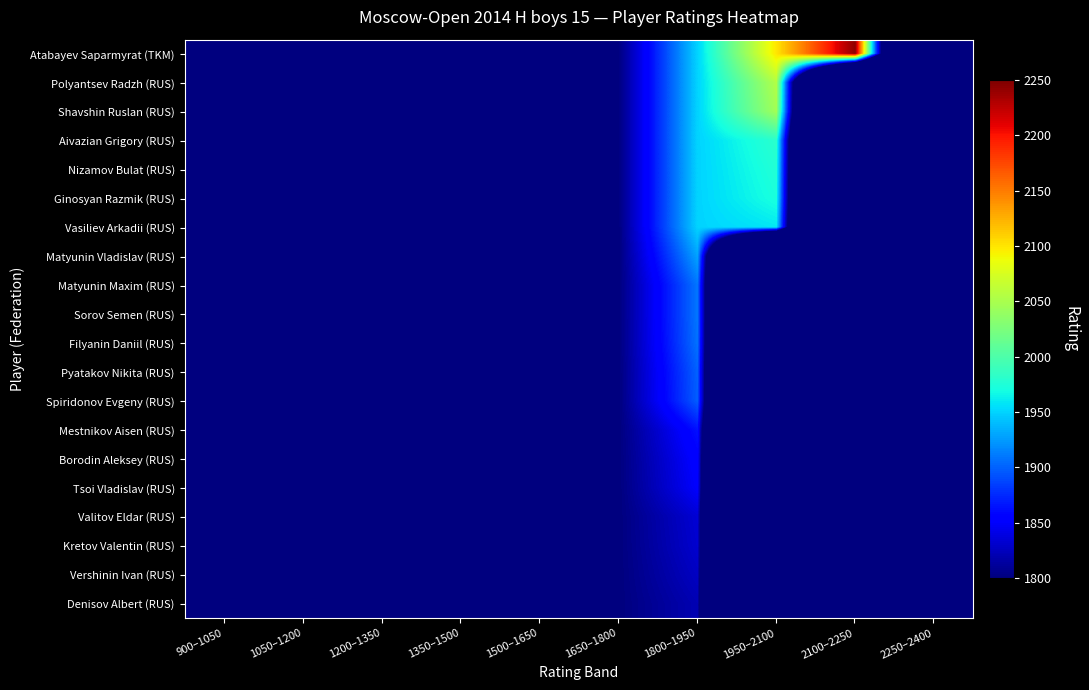

Reading left to right, what are all the values shown in this chart?

Atabayev Saparmyrat (TKM): 900–1050=1050	1050–1200=1200	1200–1350=1350	1350–1500=1500	1500–1650=1650	1650–1800=1800	1800–1950=1950	1950–2100=2100	2100–2250=2244	2250–2400=900
Polyantsev Radzh (RUS): 900–1050=1050	1050–1200=1200	1200–1350=1350	1350–1500=1500	1500–1650=1650	1650–1800=1800	1800–1950=1950	1950–2100=2055	2100–2250=840	2250–2400=900
Shavshin Ruslan (RUS): 900–1050=1050	1050–1200=1200	1200–1350=1350	1350–1500=1500	1500–1650=1650	1650–1800=1800	1800–1950=1950	1950–2100=2046	2100–2250=840	2250–2400=900
Aivazian Grigory (RUS): 900–1050=1050	1050–1200=1200	1200–1350=1350	1350–1500=1500	1500–1650=1650	1650–1800=1800	1800–1950=1950	1950–2100=1981	2100–2250=840	2250–2400=900
Nizamov Bulat (RUS): 900–1050=1050	1050–1200=1200	1200–1350=1350	1350–1500=1500	1500–1650=1650	1650–1800=1800	1800–1950=1950	1950–2100=1976	2100–2250=840	2250–2400=900
Ginosyan Razmik (RUS): 900–1050=1050	1050–1200=1200	1200–1350=1350	1350–1500=1500	1500–1650=1650	1650–1800=1800	1800–1950=1950	1950–2100=1972	2100–2250=840	2250–2400=900
Vasiliev Arkadii (RUS): 900–1050=1050	1050–1200=1200	1200–1350=1350	1350–1500=1500	1500–1650=1650	1650–1800=1800	1800–1950=1950	1950–2100=1959	2100–2250=840	2250–2400=900
Matyunin Vladislav (RUS): 900–1050=1050	1050–1200=1200	1200–1350=1350	1350–1500=1500	1500–1650=1650	1650–1800=1800	1800–1950=1929	1950–2100=780	2100–2250=840	2250–2400=900
Matyunin Maxim (RUS): 900–1050=1050	1050–1200=1200	1200–1350=1350	1350–1500=1500	1500–1650=1650	1650–1800=1800	1800–1950=1909	1950–2100=780	2100–2250=840	2250–2400=900
Sorov Semen (RUS): 900–1050=1050	1050–1200=1200	1200–1350=1350	1350–1500=1500	1500–1650=1650	1650–1800=1800	1800–1950=1909	1950–2100=780	2100–2250=840	2250–2400=900
Filyanin Daniil (RUS): 900–1050=1050	1050–1200=1200	1200–1350=1350	1350–1500=1500	1500–1650=1650	1650–1800=1800	1800–1950=1907	1950–2100=780	2100–2250=840	2250–2400=900
Pyatakov Nikita (RUS): 900–1050=1050	1050–1200=1200	1200–1350=1350	1350–1500=1500	1500–1650=1650	1650–1800=1800	1800–1950=1900	1950–2100=780	2100–2250=840	2250–2400=900
Spiridonov Evgeny (RUS): 900–1050=1050	1050–1200=1200	1200–1350=1350	1350–1500=1500	1500–1650=1650	1650–1800=1800	1800–1950=1898	1950–2100=780	2100–2250=840	2250–2400=900
Mestnikov Aisen (RUS): 900–1050=1050	1050–1200=1200	1200–1350=1350	1350–1500=1500	1500–1650=1650	1650–1800=1800	1800–1950=1864	1950–2100=780	2100–2250=840	2250–2400=900
Borodin Aleksey (RUS): 900–1050=1050	1050–1200=1200	1200–1350=1350	1350–1500=1500	1500–1650=1650	1650–1800=1800	1800–1950=1855	1950–2100=780	2100–2250=840	2250–2400=900
Tsoi Vladislav (RUS): 900–1050=1050	1050–1200=1200	1200–1350=1350	1350–1500=1500	1500–1650=1650	1650–1800=1800	1800–1950=1851	1950–2100=780	2100–2250=840	2250–2400=900
Valitov Eldar (RUS): 900–1050=1050	1050–1200=1200	1200–1350=1350	1350–1500=1500	1500–1650=1650	1650–1800=1800	1800–1950=1834	1950–2100=780	2100–2250=840	2250–2400=900
Kretov Valentin (RUS): 900–1050=1050	1050–1200=1200	1200–1350=1350	1350–1500=1500	1500–1650=1650	1650–1800=1800	1800–1950=1832	1950–2100=780	2100–2250=840	2250–2400=900
Vershinin Ivan (RUS): 900–1050=1050	1050–1200=1200	1200–1350=1350	1350–1500=1500	1500–1650=1650	1650–1800=1800	1800–1950=1827	1950–2100=780	2100–2250=840	2250–2400=900
Denisov Albert (RUS): 900–1050=1050	1050–1200=1200	1200–1350=1350	1350–1500=1500	1500–1650=1650	1650–1800=1800	1800–1950=1821	1950–2100=780	2100–2250=840	2250–2400=900